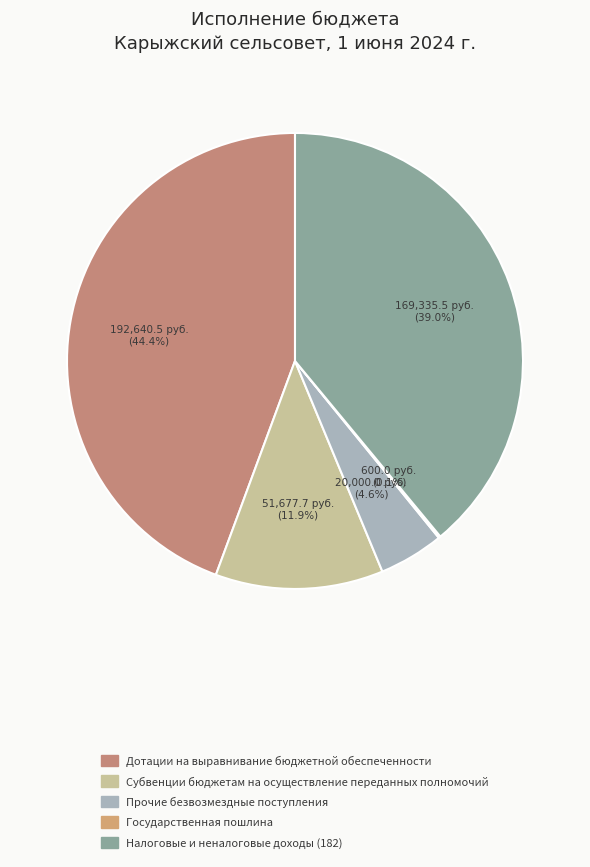

To the nearest percent, what is the combined percentage of Налоговые и неналоговые доходы (182) and Дотации на выравнивание бюджетной обеспеченности?

83%